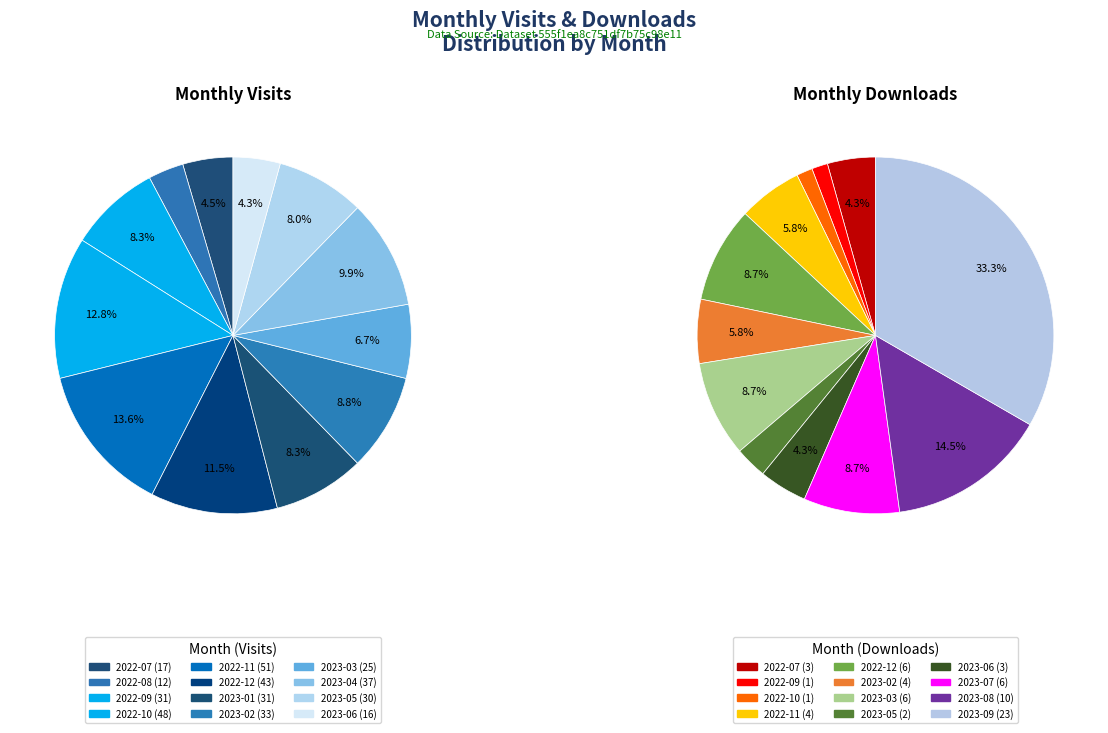

Which category has the smallest portion of the pie?

2022-08